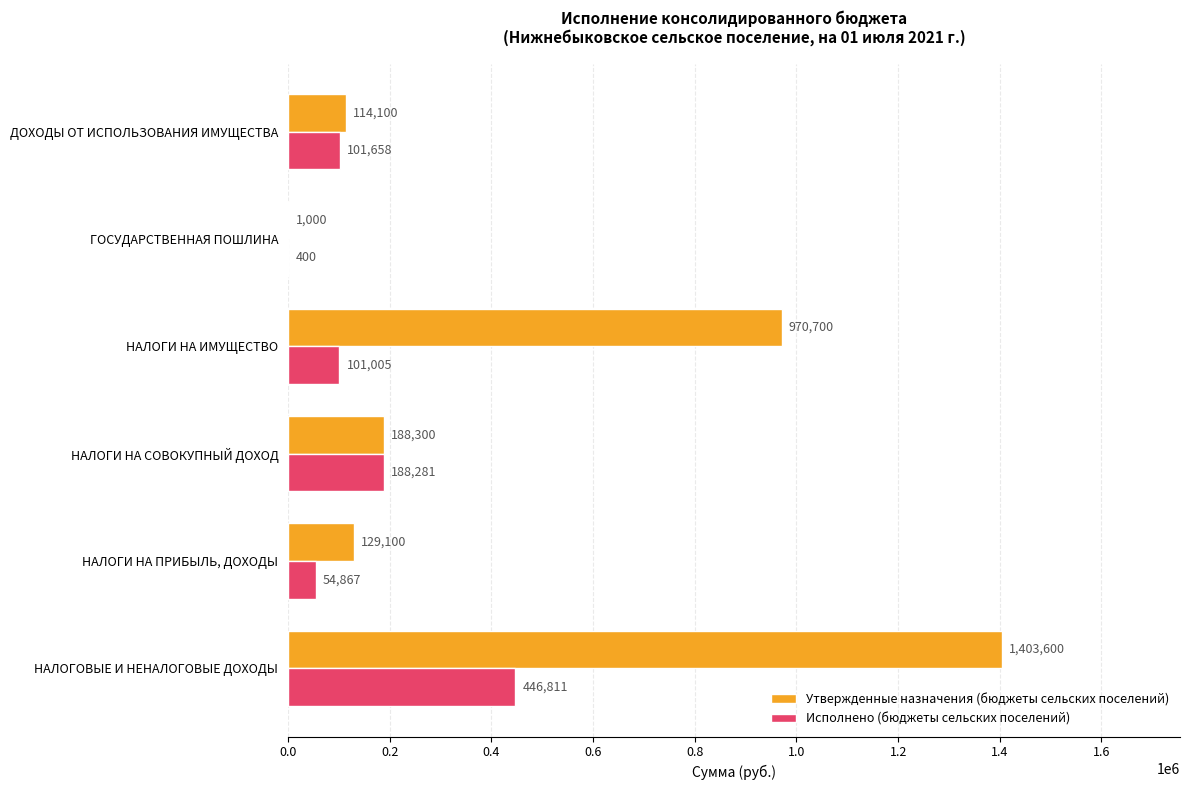

Count the number of categories in the chart.

6